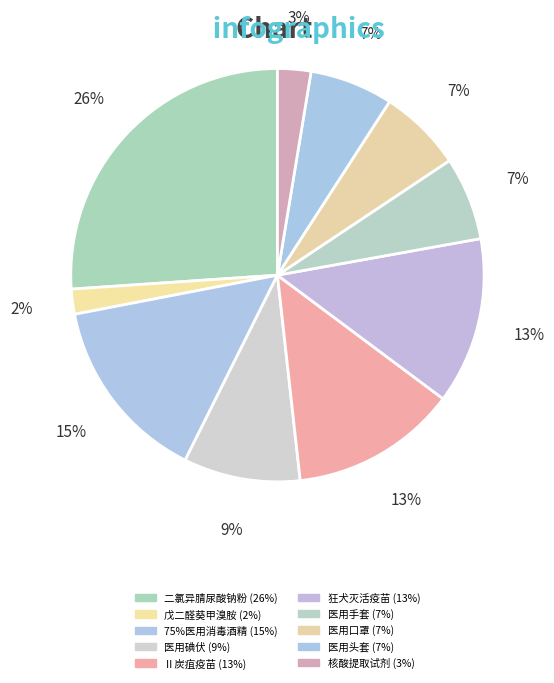

To the nearest percent, what is the difference between the 戊二醛葵甲溴胺 and 医用头套 slice percentages?

5%